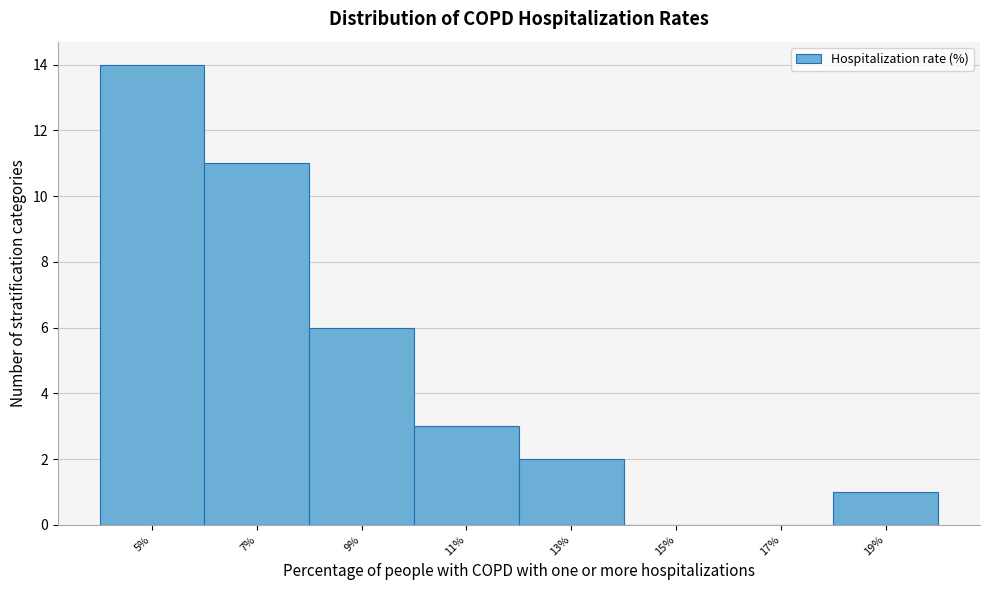

Reading right to left, list all the values displayed in this chart.

19%=1	17%=0	15%=0	13%=2	11%=3	9%=6	7%=11	5%=14